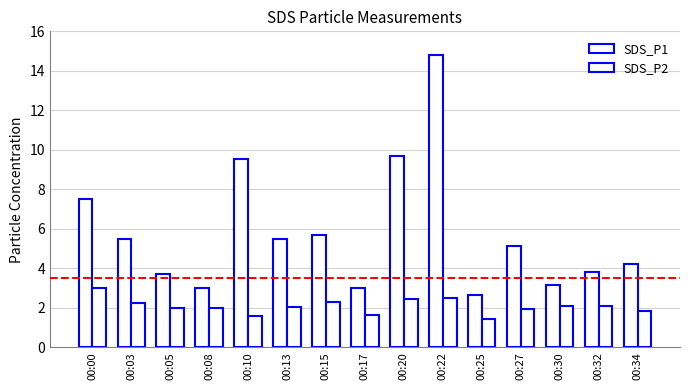

How many series are shown in this chart?

2